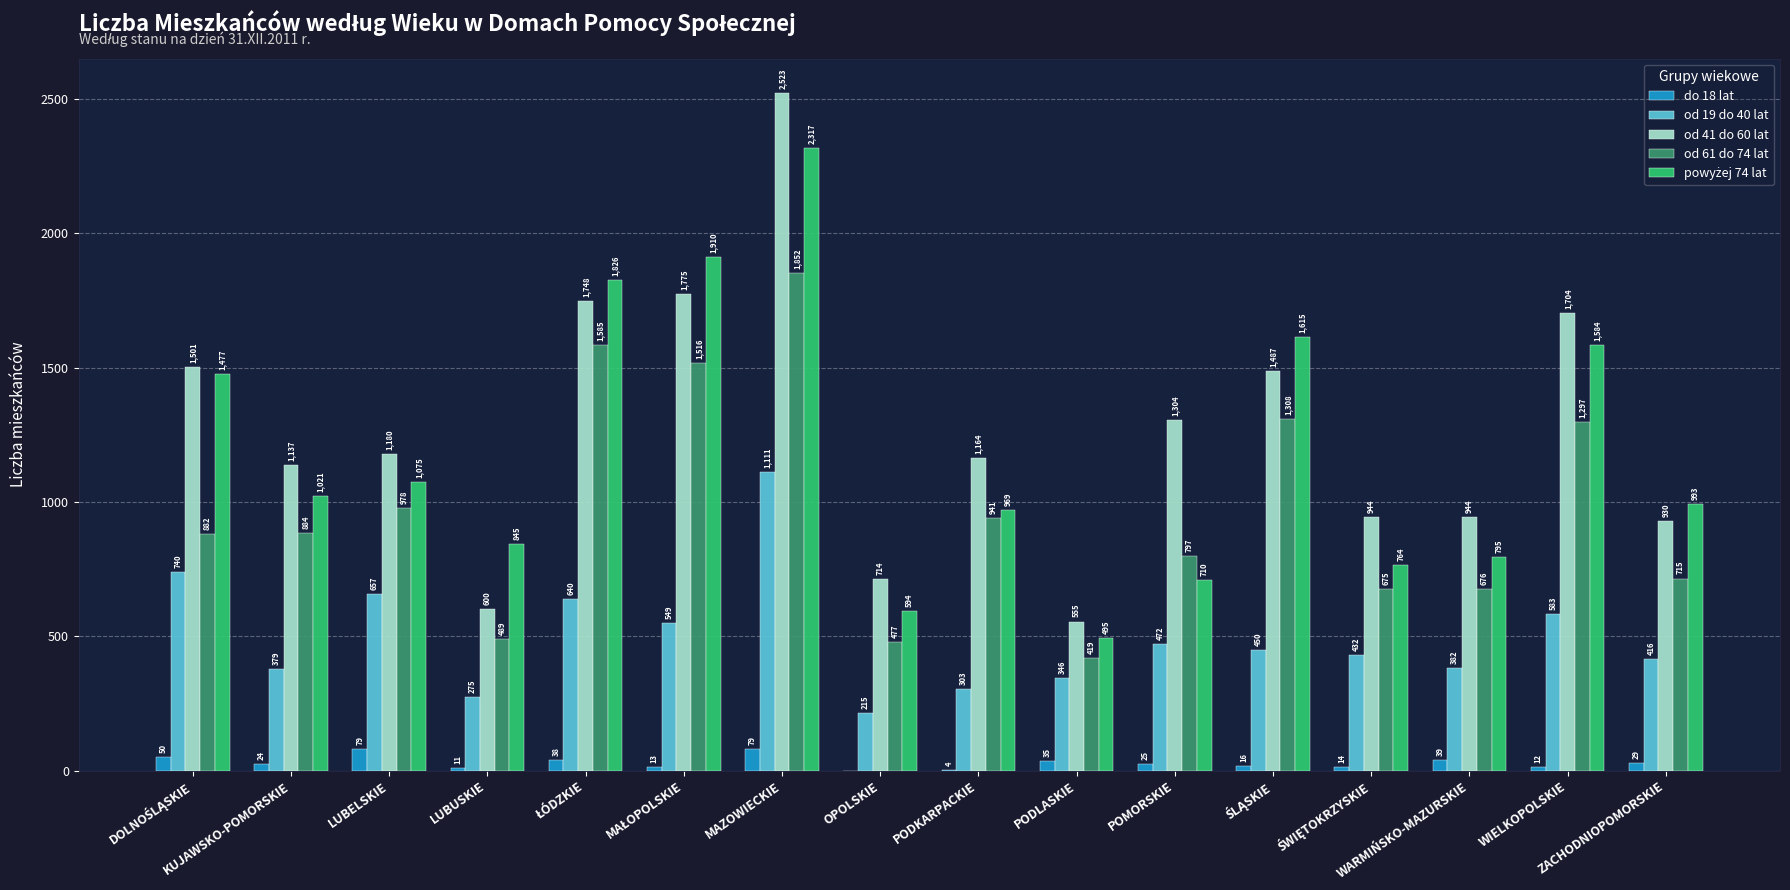

What is the sum of all od 41 do 60 lat values?

20210